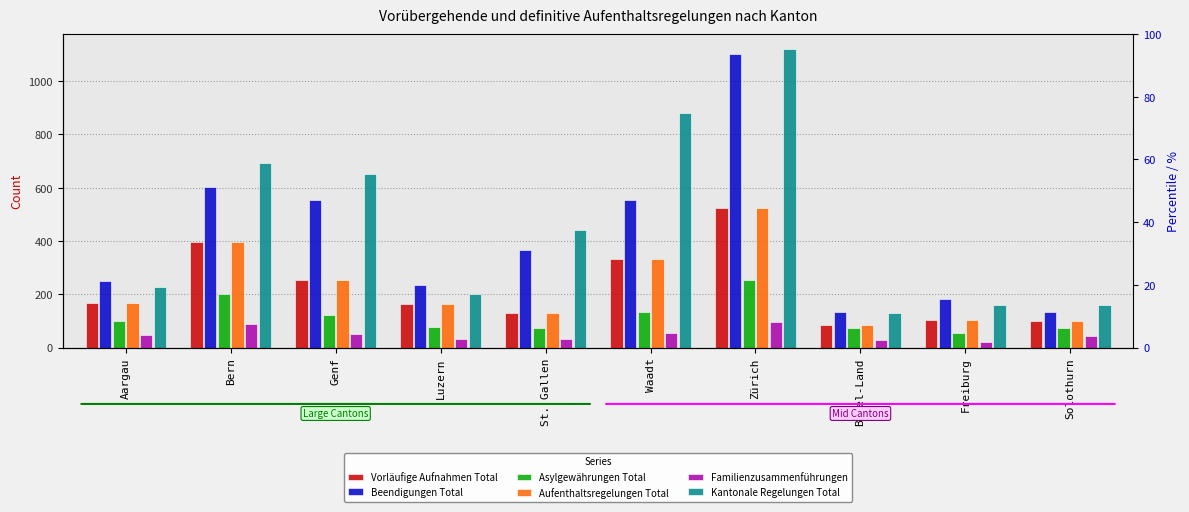

At which category does the chart reach its peak across all series?

Zürich